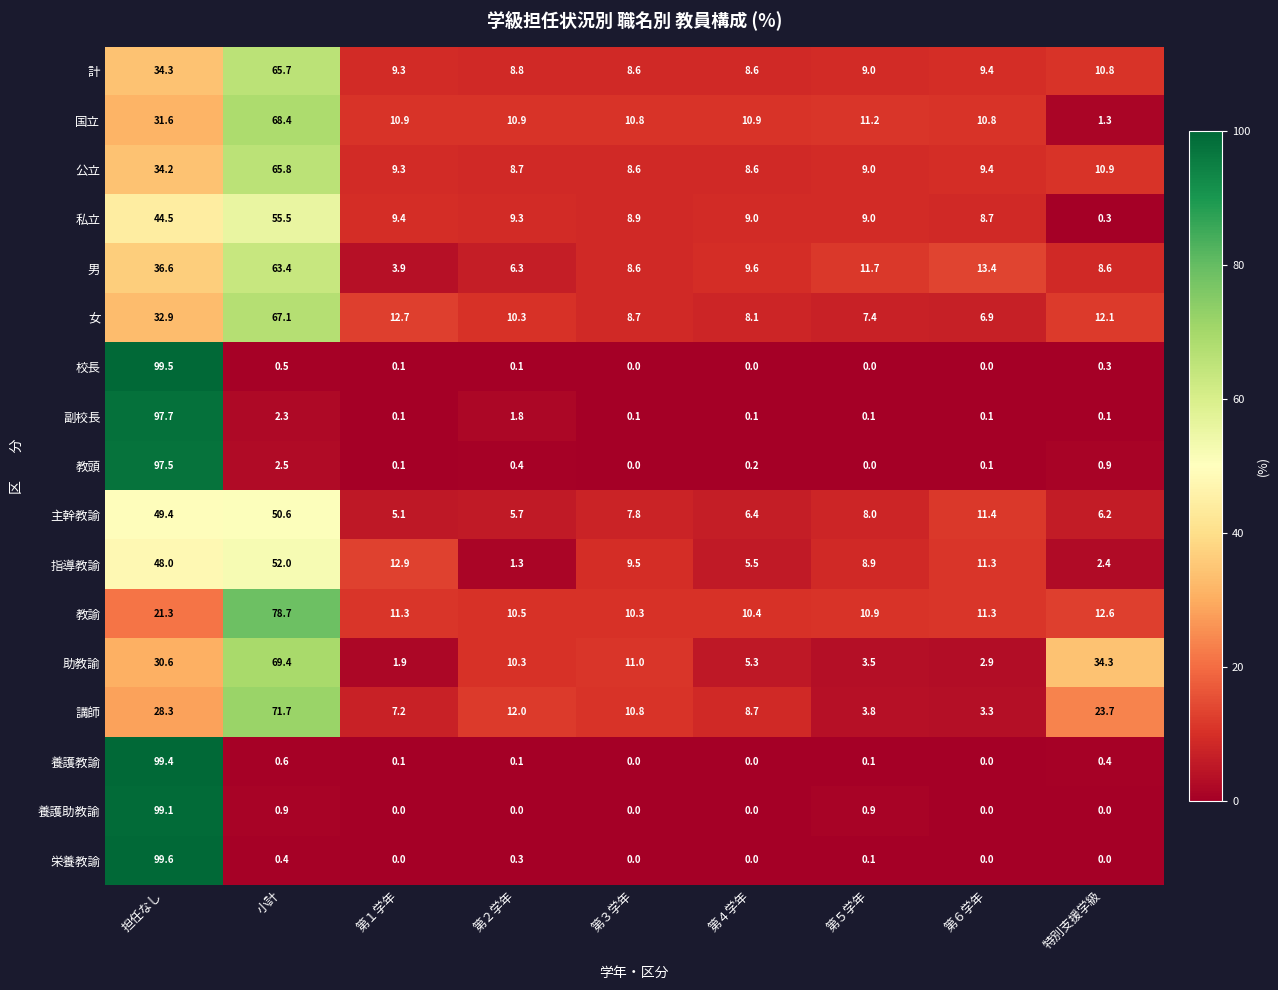

Is it true that 指導教諭 equals 48.0 at 担任なし?

True